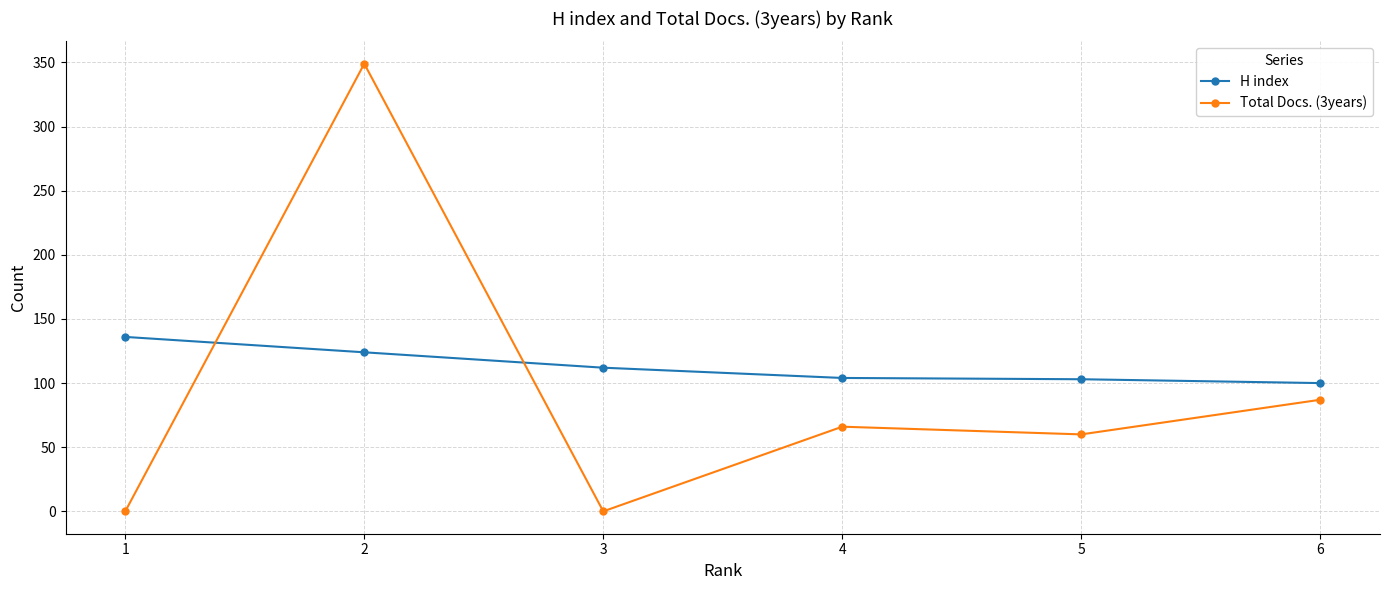

How many interior local peaks does the Total Docs. (3years) series have?

2